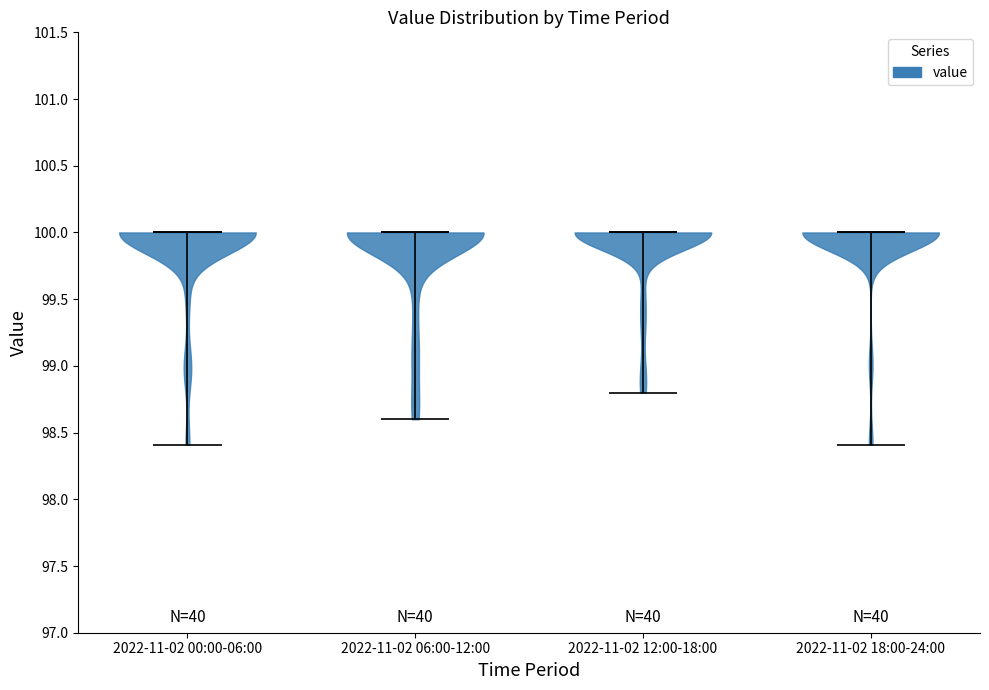

What is the lowest point the violin for 2022-11-02 00:00-06:00 reaches on the y-axis? The values are not printed on the chart, so give them approximately, as read against the axis.

98.4